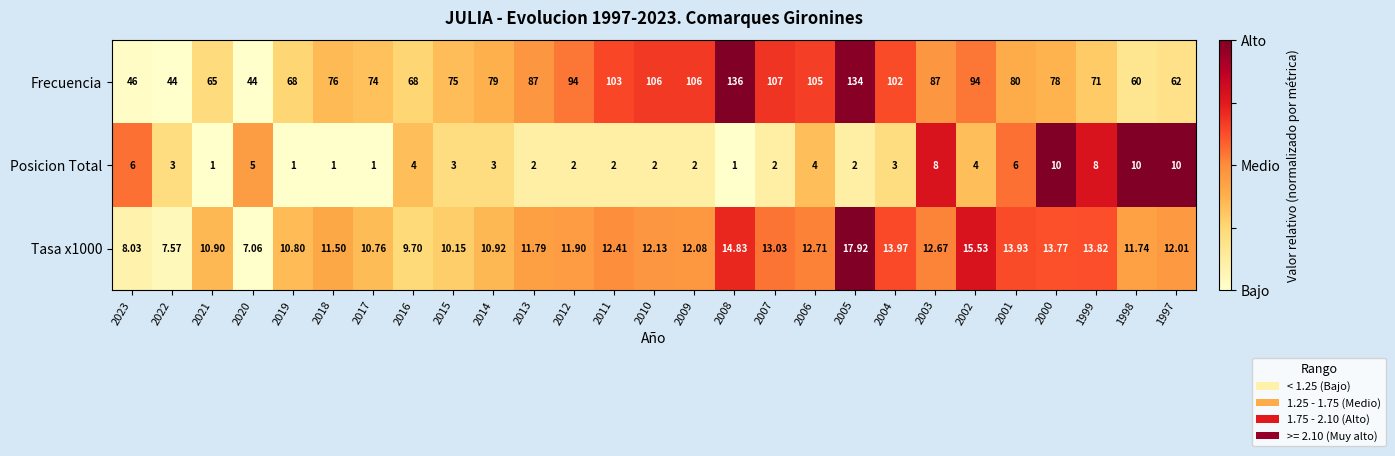

Which series has the largest total across all categories?

Frecuencia